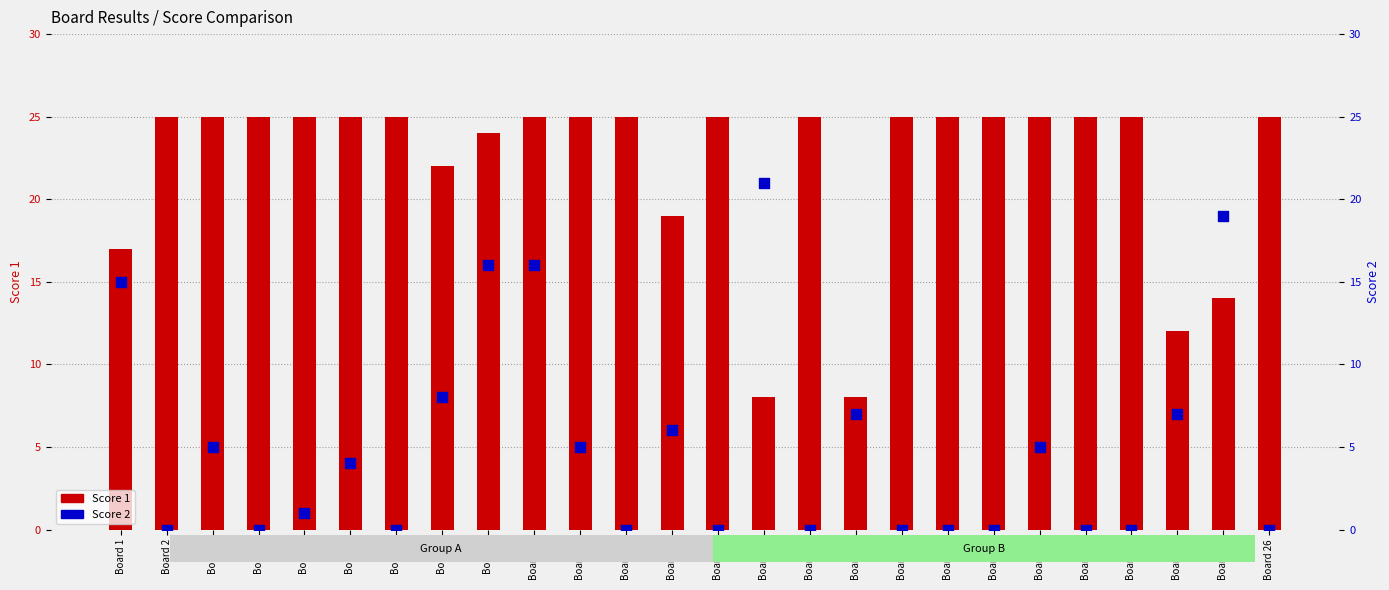

Which series has the largest total across all categories?

Score 1